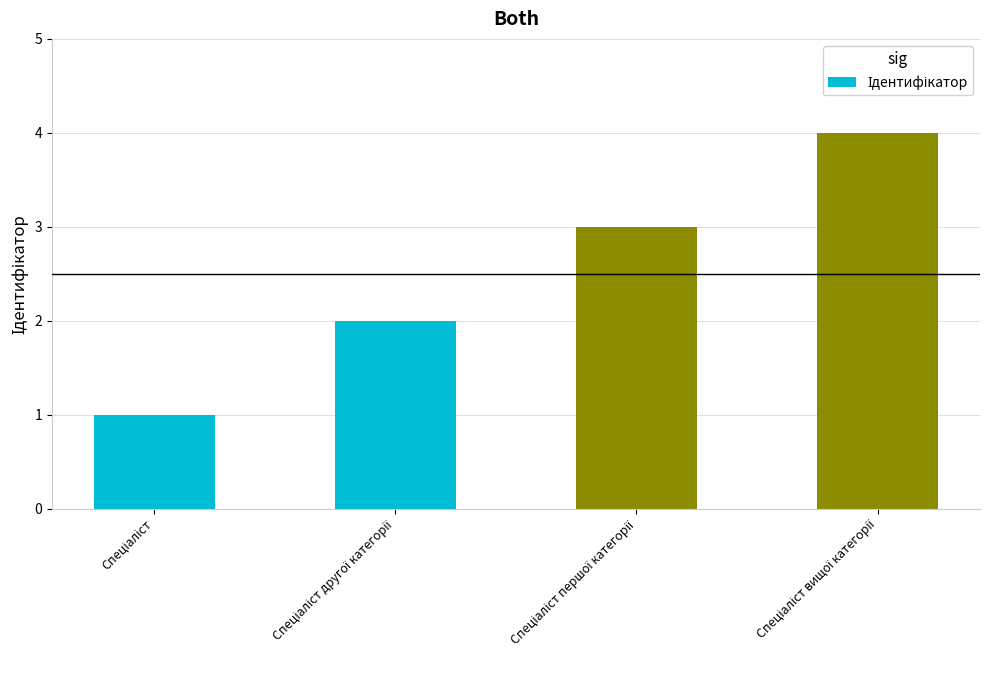

What is the difference between the maximum and minimum values?

3